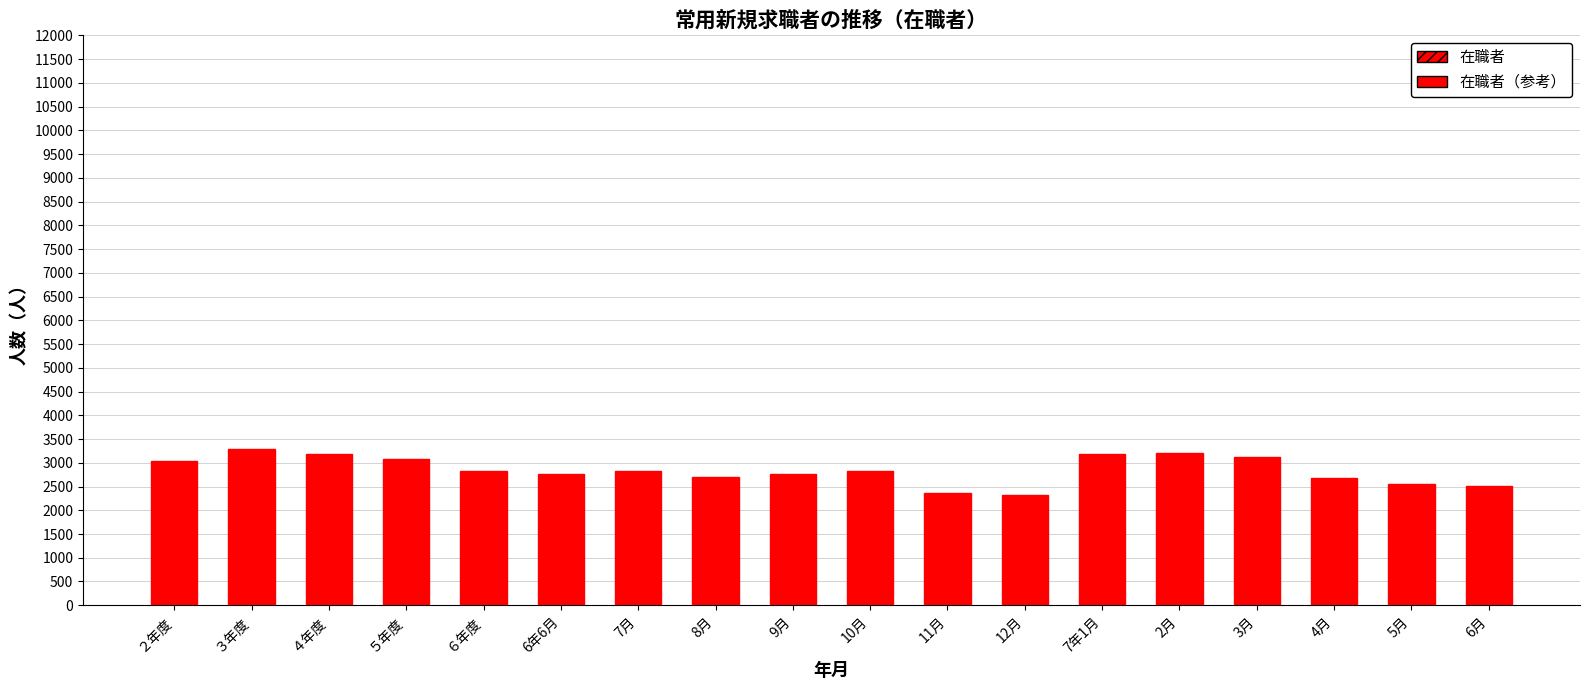

What is the minimum value shown in the chart?

2324